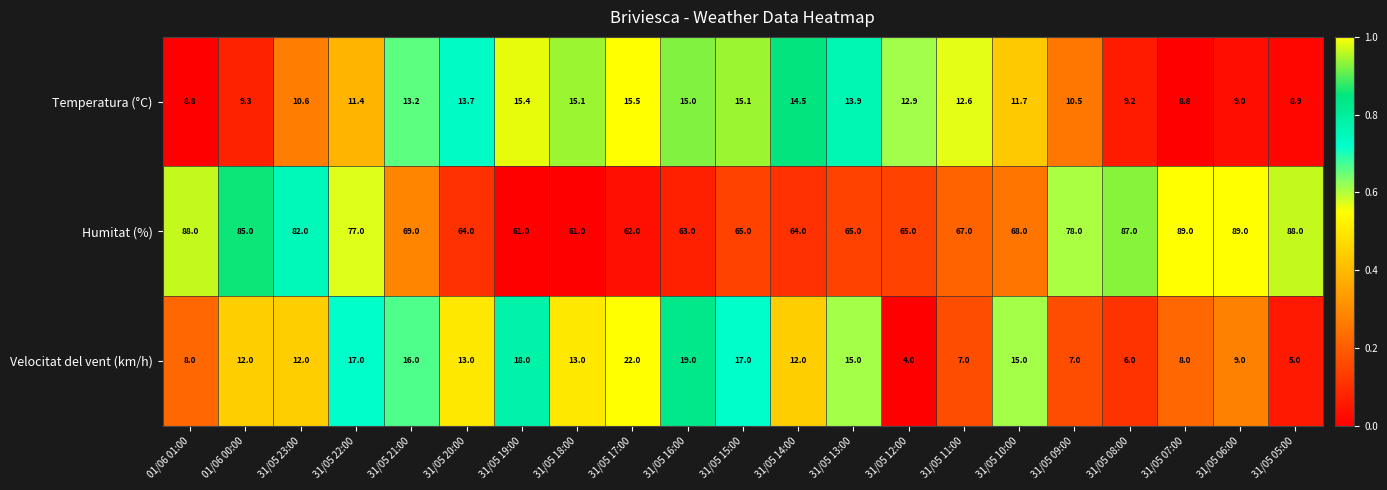

What is the difference between the maximum and second lowest values in the Velocitat del vent (km/h) series?

17.0